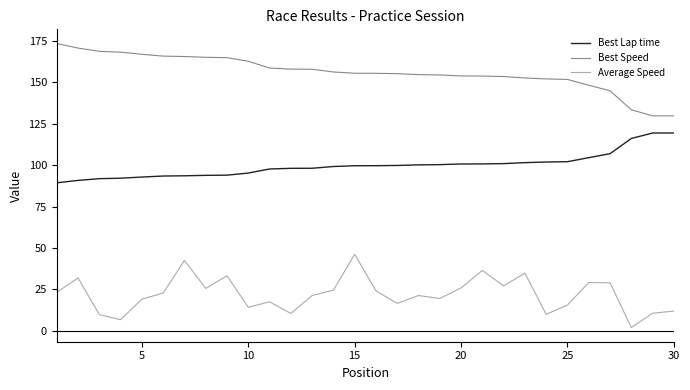

What is the smallest value displayed?

1.9